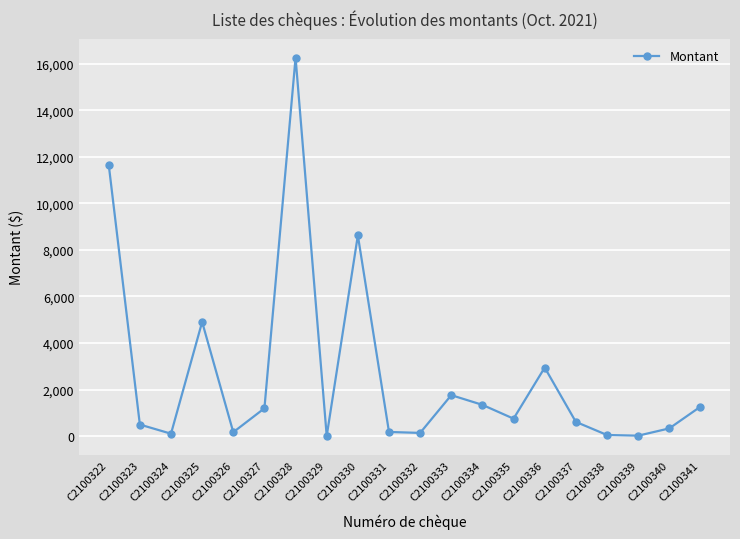

What is the change in value from C2100322 to C2100336?

-8713.9